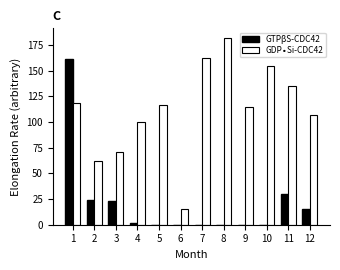

At which category does the chart reach its peak across all series?

8